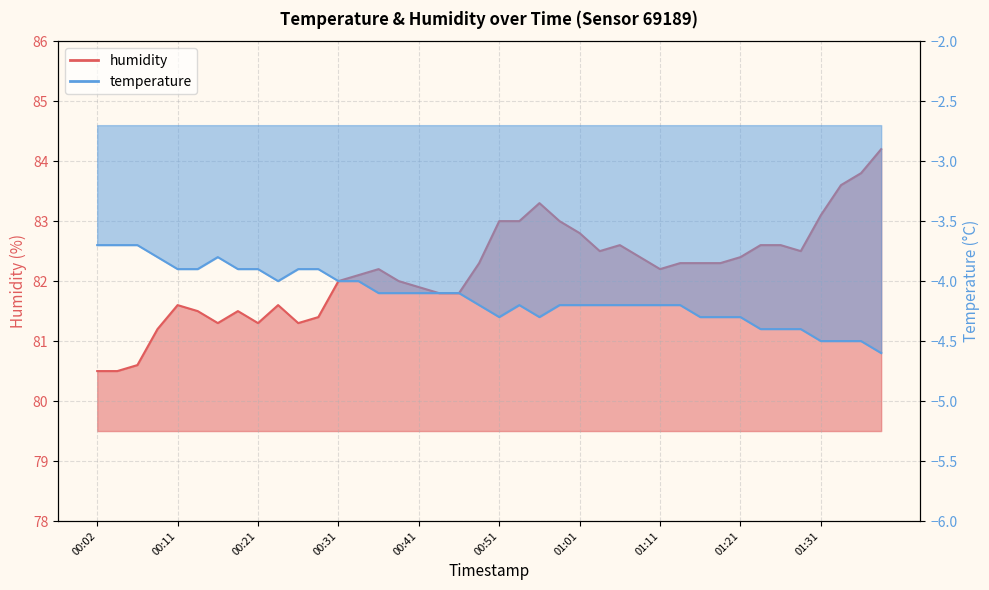

Rank the series at 00:04 from highest to lowest value.

humidity, temperature